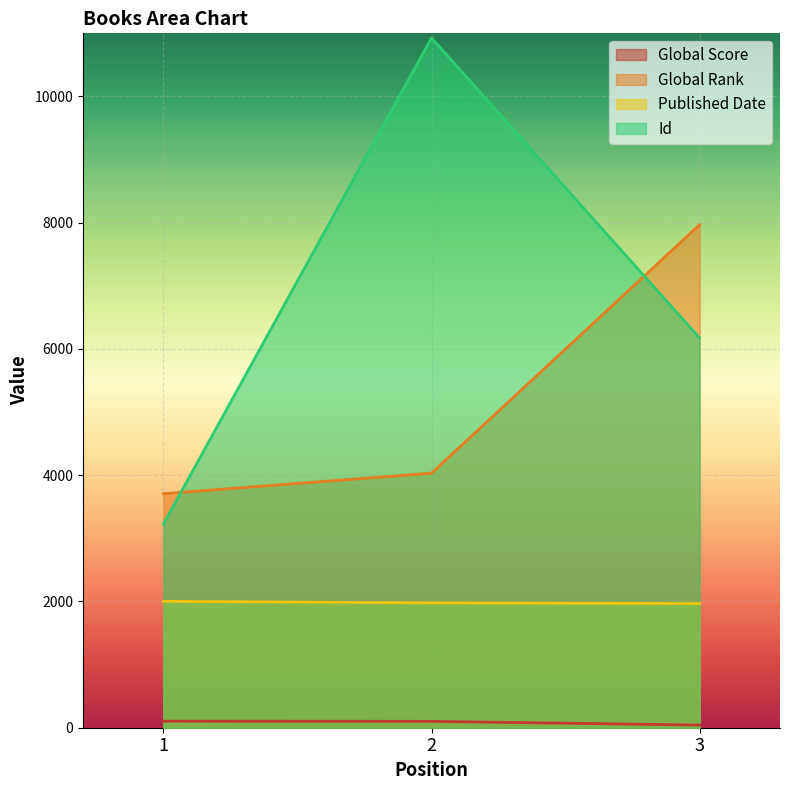

At which category is the sum across all series the highest?

2